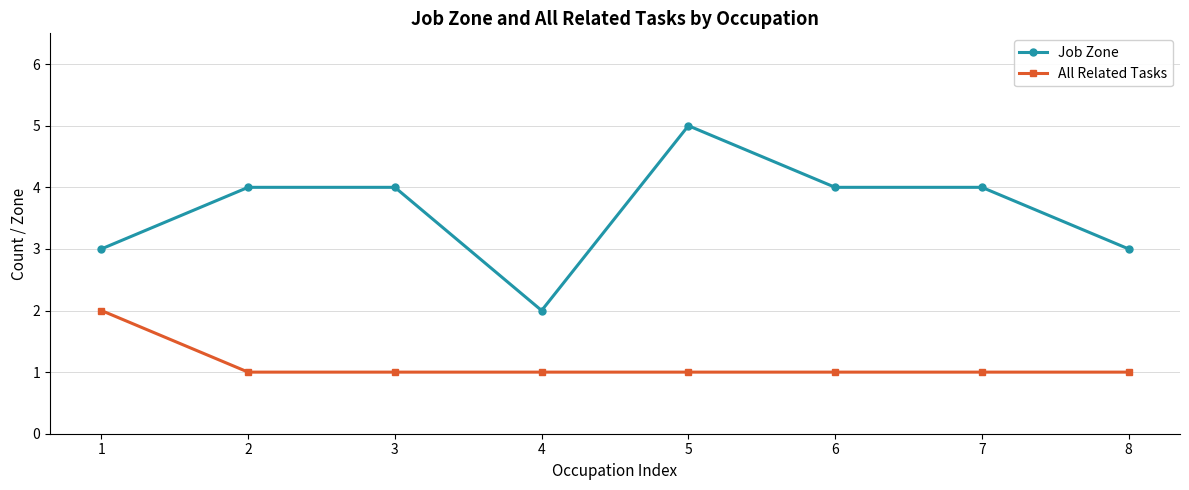

True or false: Job Zone has more than 0 points higher than both neighbors.

True